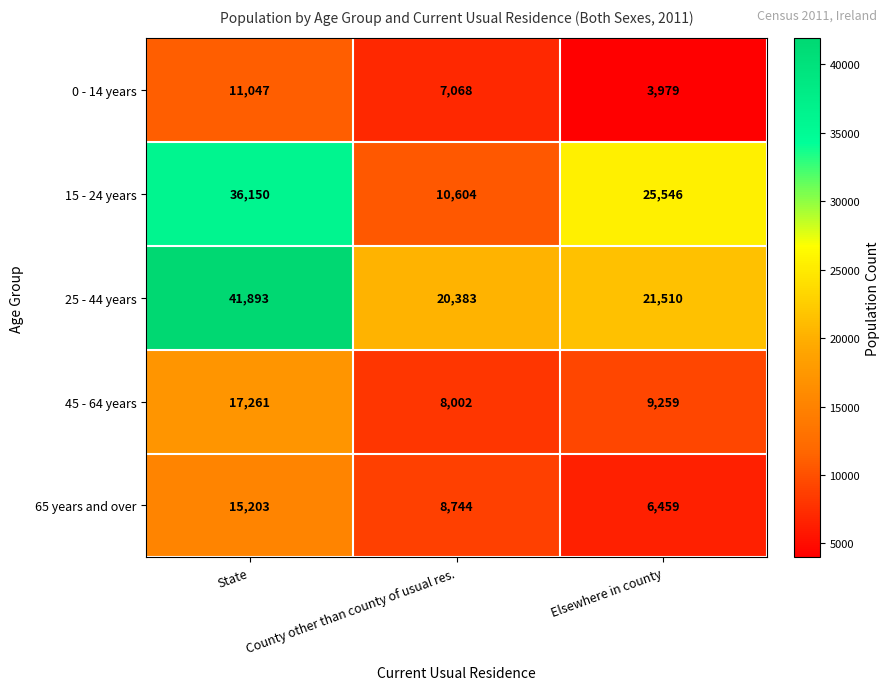

At which label does 65 years and over first exceed 8744?

State